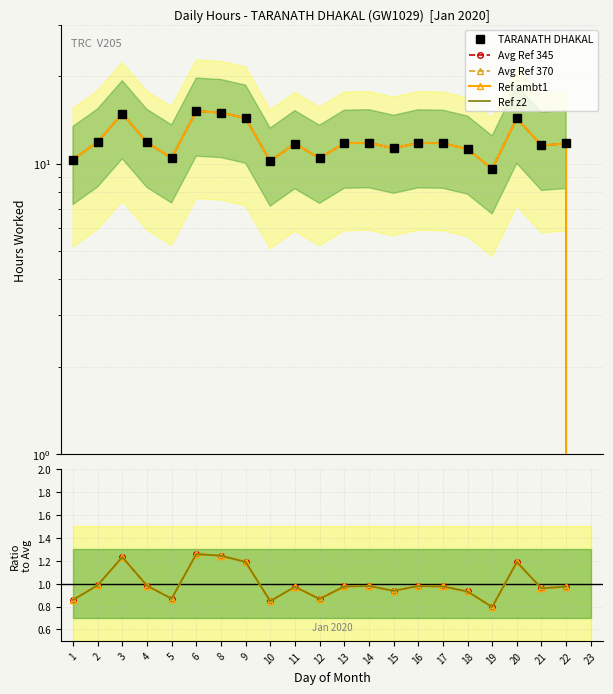

True or false: Hours Worked and Reference Line cross at least once.

False